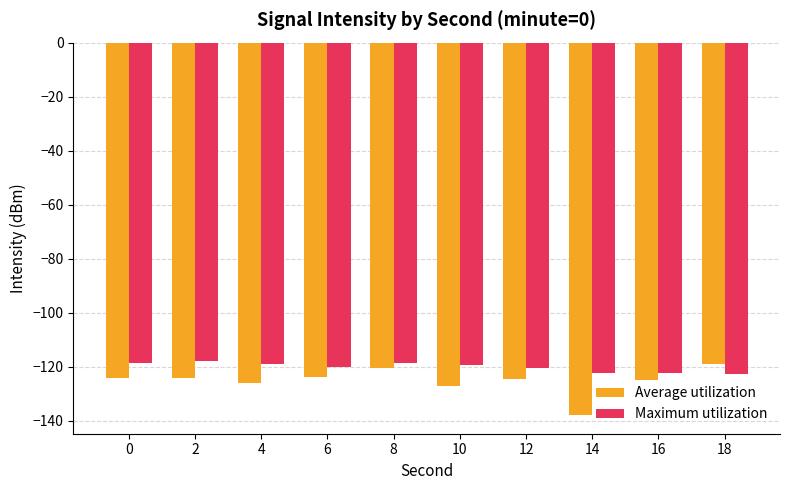

At which category does the chart reach its minimum across all series?

14